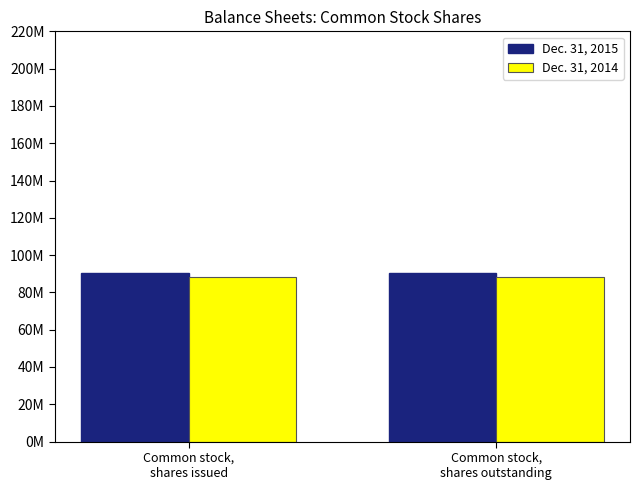

What is the sum of the Dec. 31, 2015 values at Common stock,
shares issued and Common stock,
shares outstanding?

181109178